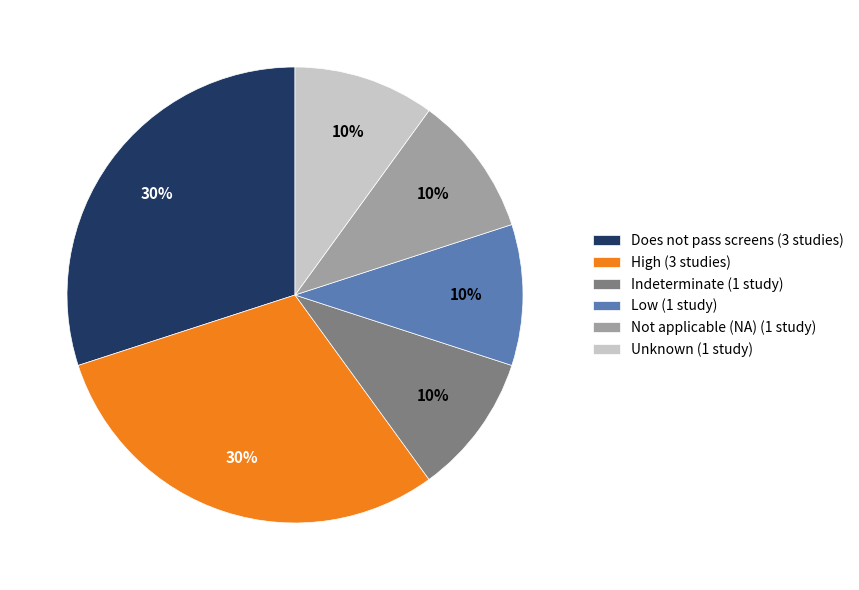

Is it true that Indeterminate (1 study) is 10% of the pie?

True